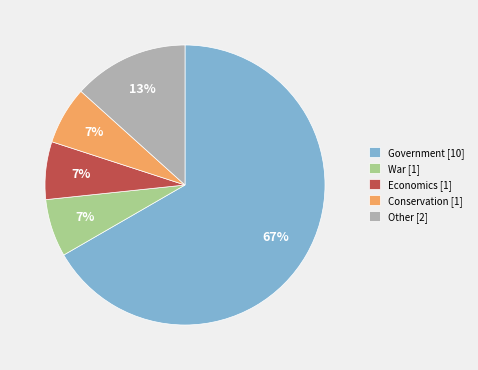

The Economics slice represents 1% of the pie. True or false?

False